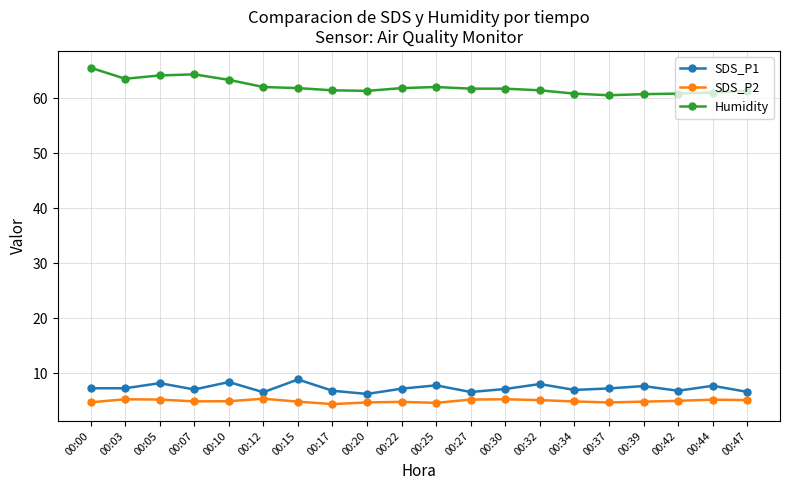

True or false: SDS_P2 has more than 2 points higher than both neighbors.

True